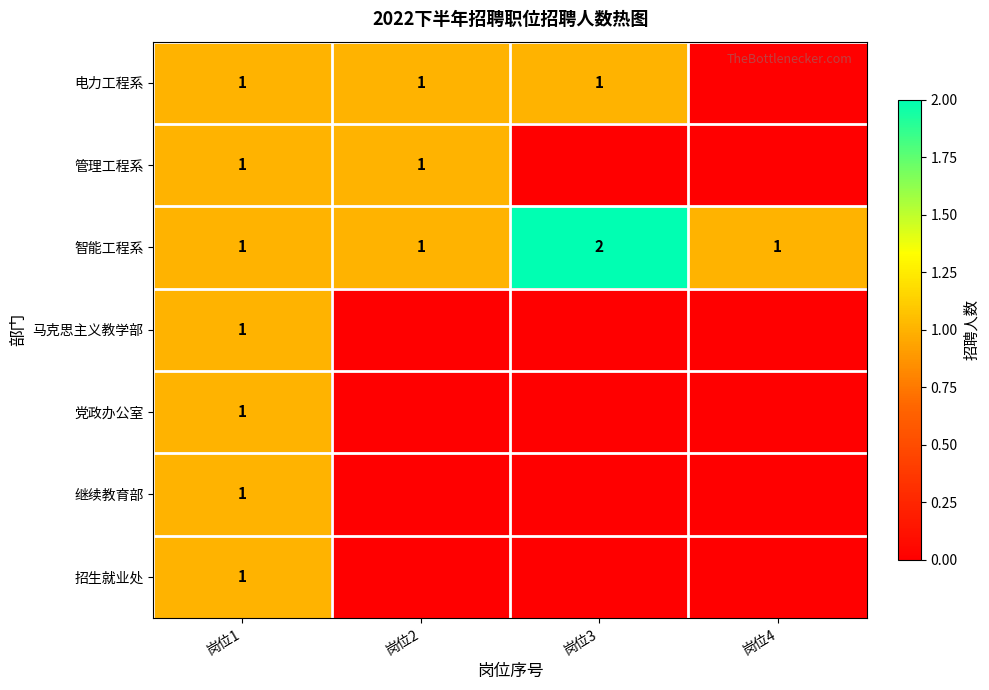

How many distinct data groups are displayed?

7